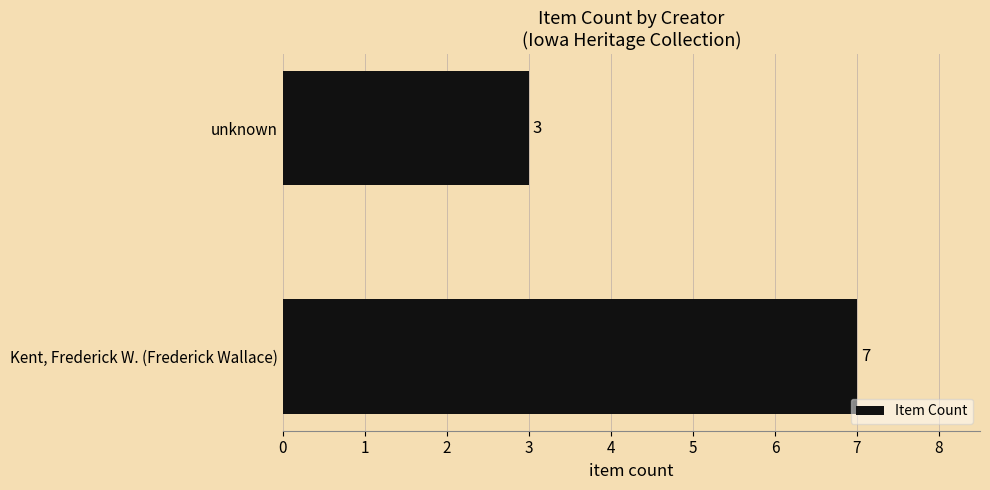

Are the bars horizontal?

Yes